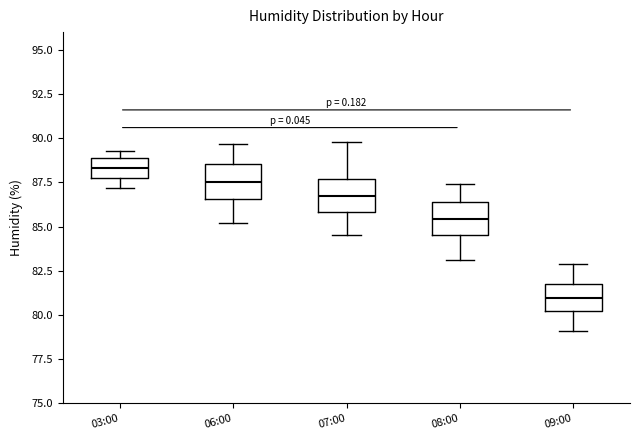

Which box's median line is the lowest?

09:00